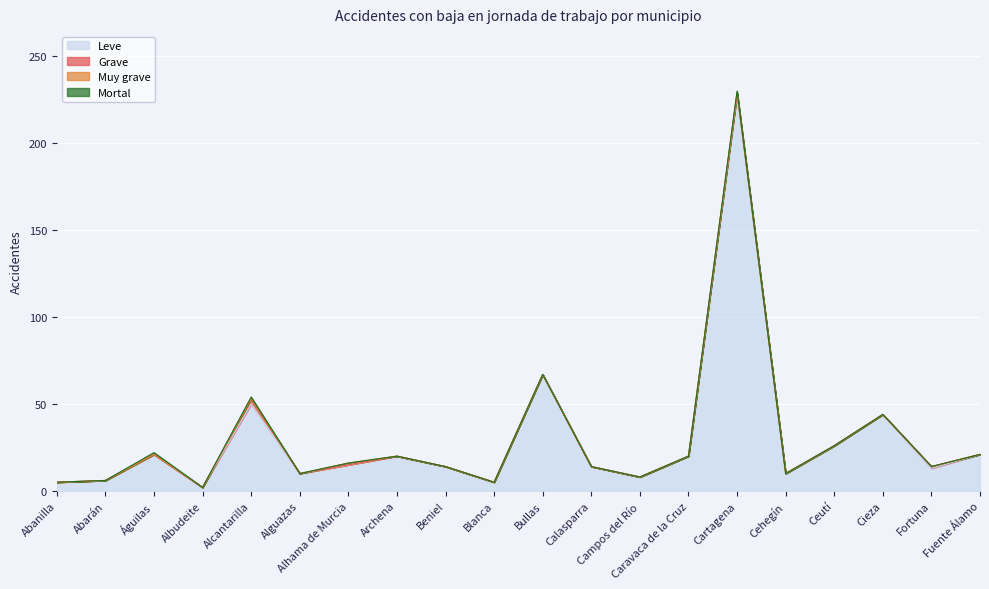

Reading left to right, transcribe all the data shown in this chart.

Leve: Abanilla=5	Abarán=6	Águilas=21	Albudeite=2	Alcantarilla=50	Alguazas=10	Alhama de Murcia=15	Archena=20	Beniel=14	Blanca=5	Bullas=67	Calasparra=14	Campos del Río=8	Caravaca de la Cruz=20	Cartagena=228	Cehegín=10	Ceutí=26	Cieza=44	Fortuna=13	Fuente Álamo=21
Grave: Abanilla=0	Abarán=0	Águilas=0	Albudeite=0	Alcantarilla=3	Alguazas=0	Alhama de Murcia=0	Archena=0	Beniel=0	Blanca=0	Bullas=0	Calasparra=0	Campos del Río=0	Caravaca de la Cruz=0	Cartagena=1	Cehegín=0	Ceutí=0	Cieza=0	Fortuna=1	Fuente Álamo=0
Muy grave: Abanilla=0	Abarán=0	Águilas=0	Albudeite=0	Alcantarilla=0	Alguazas=0	Alhama de Murcia=1	Archena=0	Beniel=0	Blanca=0	Bullas=0	Calasparra=0	Campos del Río=0	Caravaca de la Cruz=0	Cartagena=0	Cehegín=0	Ceutí=0	Cieza=0	Fortuna=0	Fuente Álamo=0
Mortal: Abanilla=0	Abarán=0	Águilas=1	Albudeite=0	Alcantarilla=1	Alguazas=0	Alhama de Murcia=0	Archena=0	Beniel=0	Blanca=0	Bullas=0	Calasparra=0	Campos del Río=0	Caravaca de la Cruz=0	Cartagena=1	Cehegín=0	Ceutí=0	Cieza=0	Fortuna=0	Fuente Álamo=0